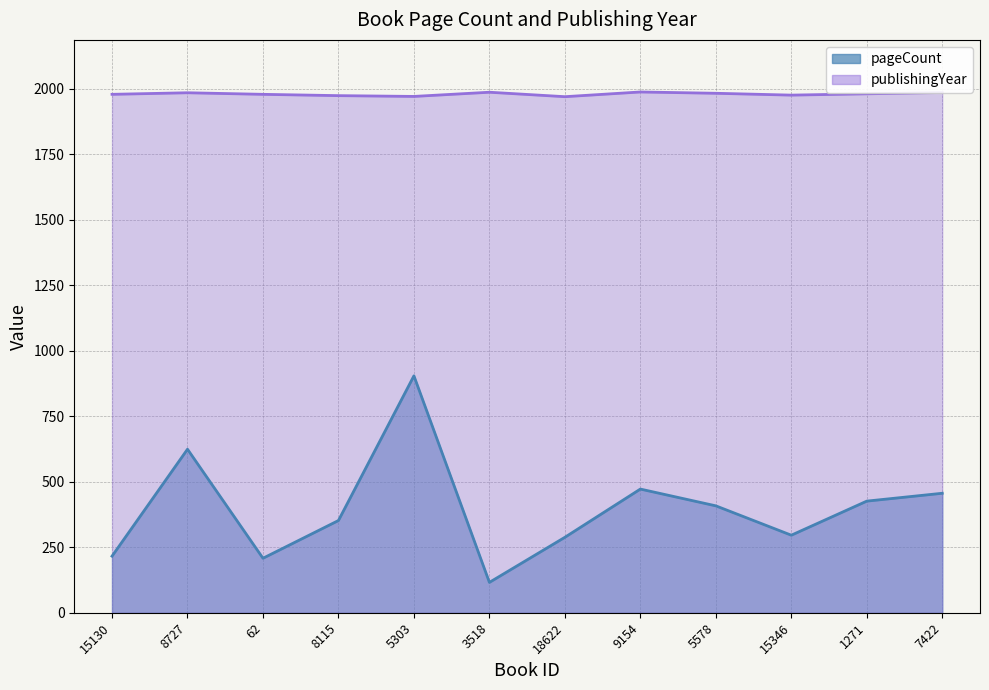

At which label is publishingYear closest to 1978?

15130